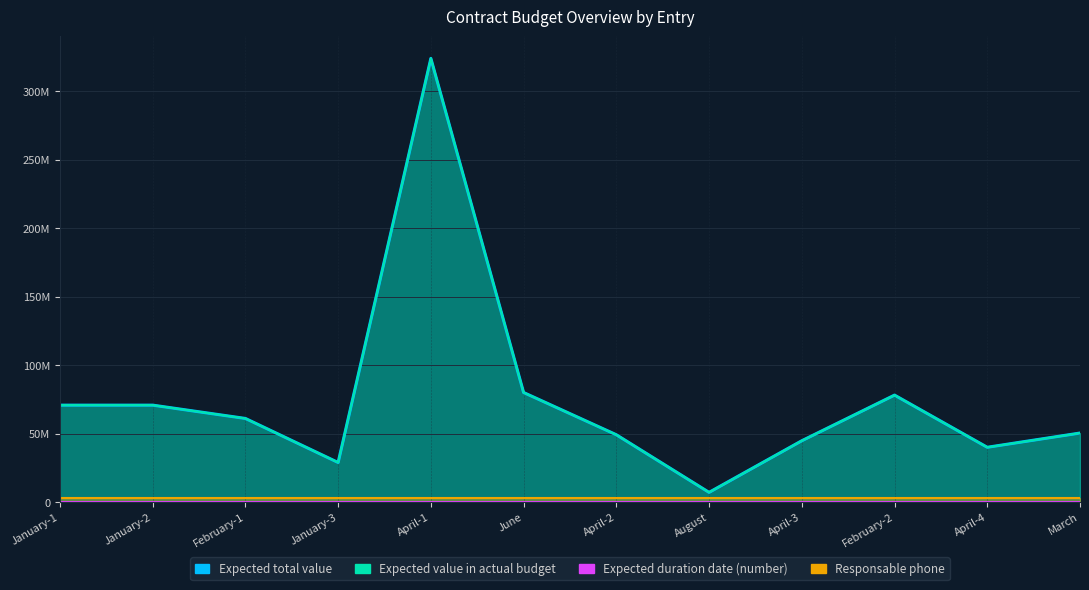

True or false: Expected total value and Expected value in actual budget cross at least once.

False